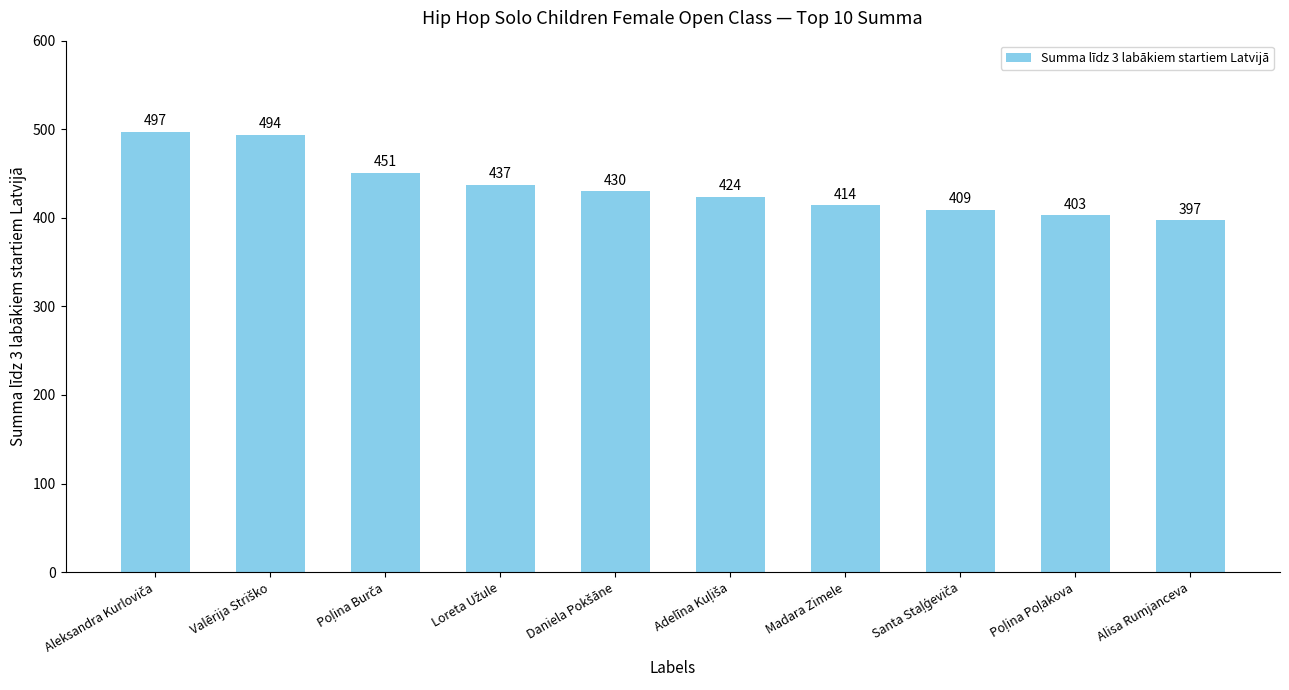

How many bars are there in total?

10